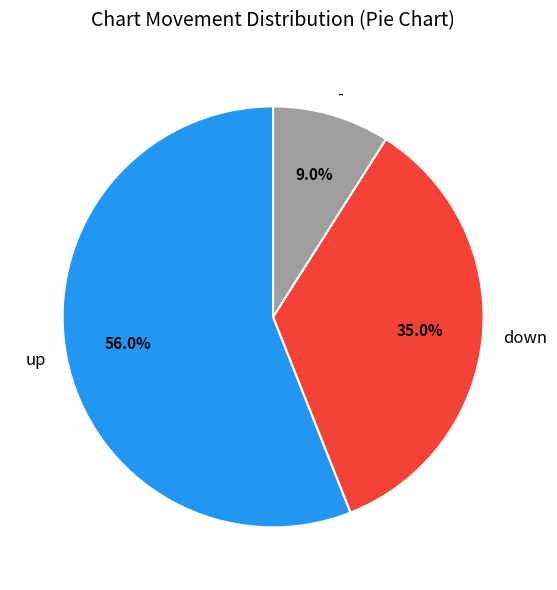

Which slice is the largest?

up